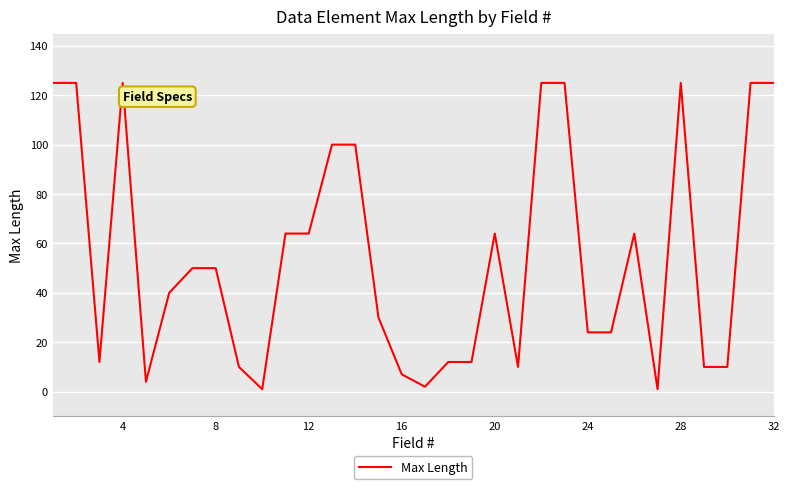

True or false: the data has more than 1 interior local peaks.

True